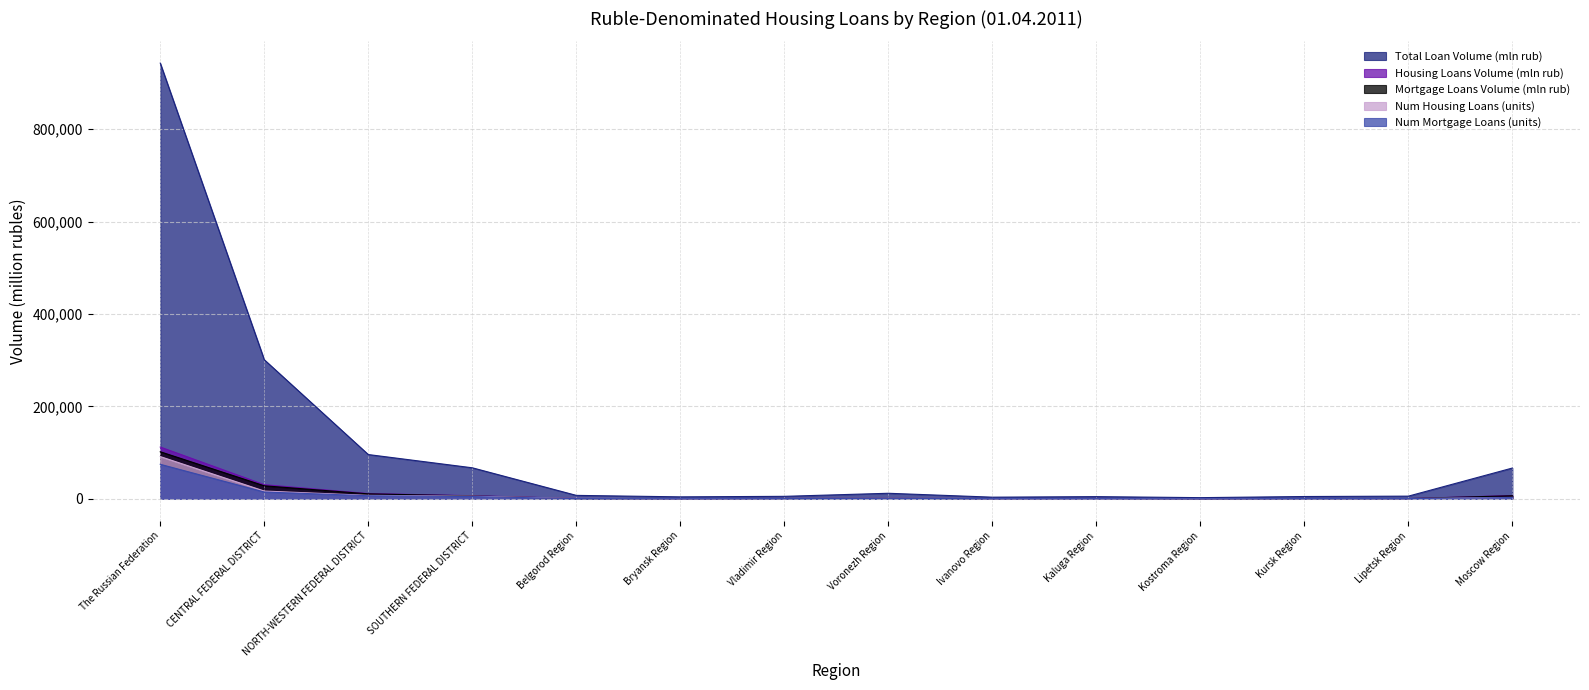

Reading left to right, list all the values displayed in this chart.

Total Loan Volume (mln rub): 942978	301075	95859	67194	7492	4284	5413	12051	3610	4782	2577	5016	5838	66693
Housing Loans Volume (mln rub): 112136	30605	11426	6764	777	458	729	1171	512	711	308	635	553	7198
Mortgage Loans Volume (mln rub): 101913	28243	10821	6300	602	414	660	1066	473	646	248	567	515	6722
Num Housing Loans (units): 91472	16858	7503	5735	824	460	688	1193	542	499	374	703	564	3022
Num Mortgage Loans (units): 74750	14765	6718	4905	523	360	551	985	460	453	266	555	487	2858